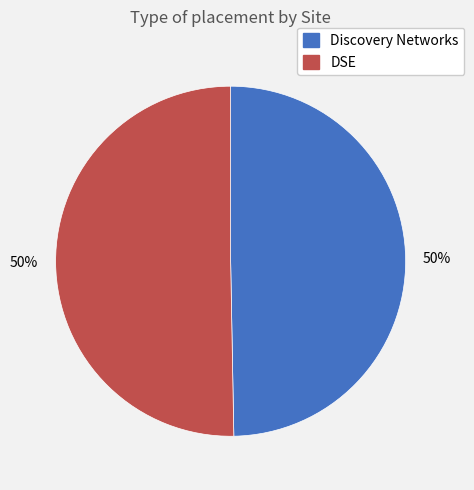

Is the sum of Discovery Networks and DSE greater than half?

Yes